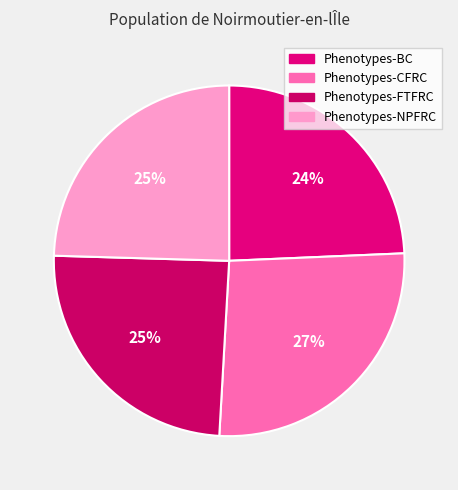

To the nearest percent, what is the average slice percentage?

25%